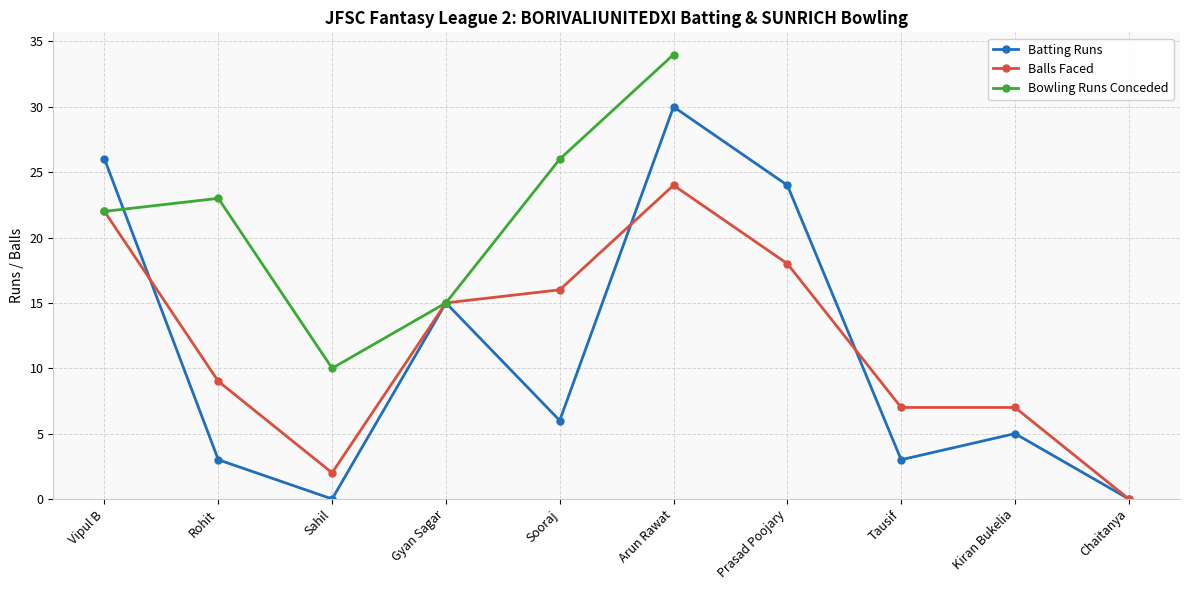

At which category does the chart reach its minimum across all series?

Sahil